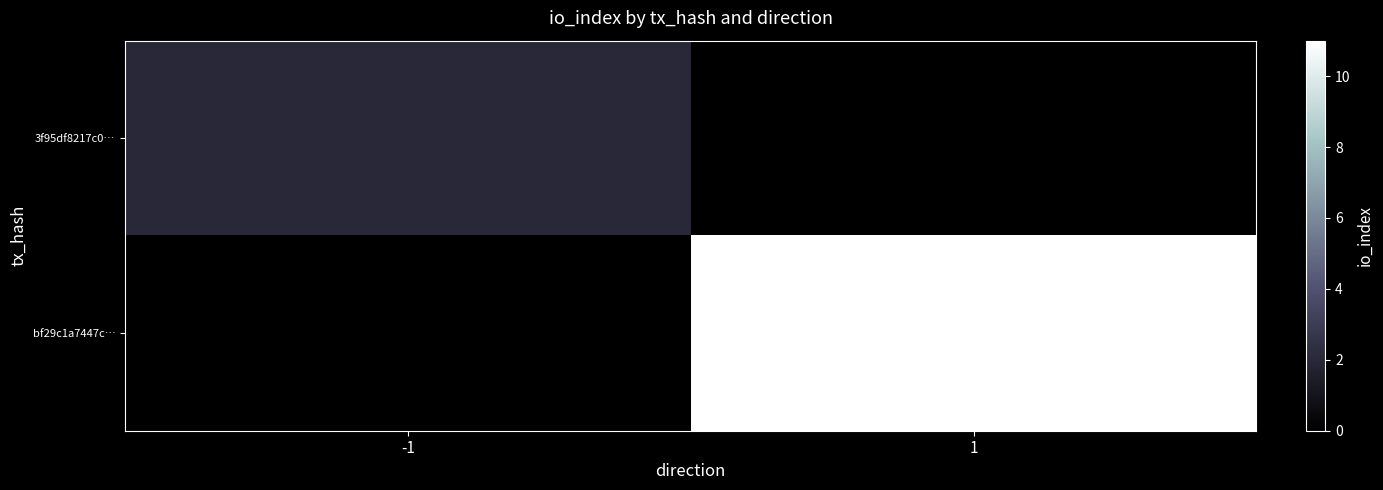

List the series in order of their overall mean, highest first.

bf29c1a7447c…, 3f95df8217c0…